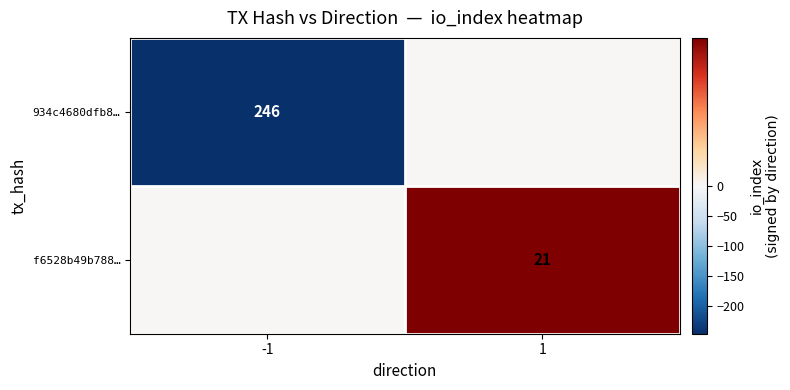

The value of 934c4680dfb8… at -1 is 246. True or false?

True